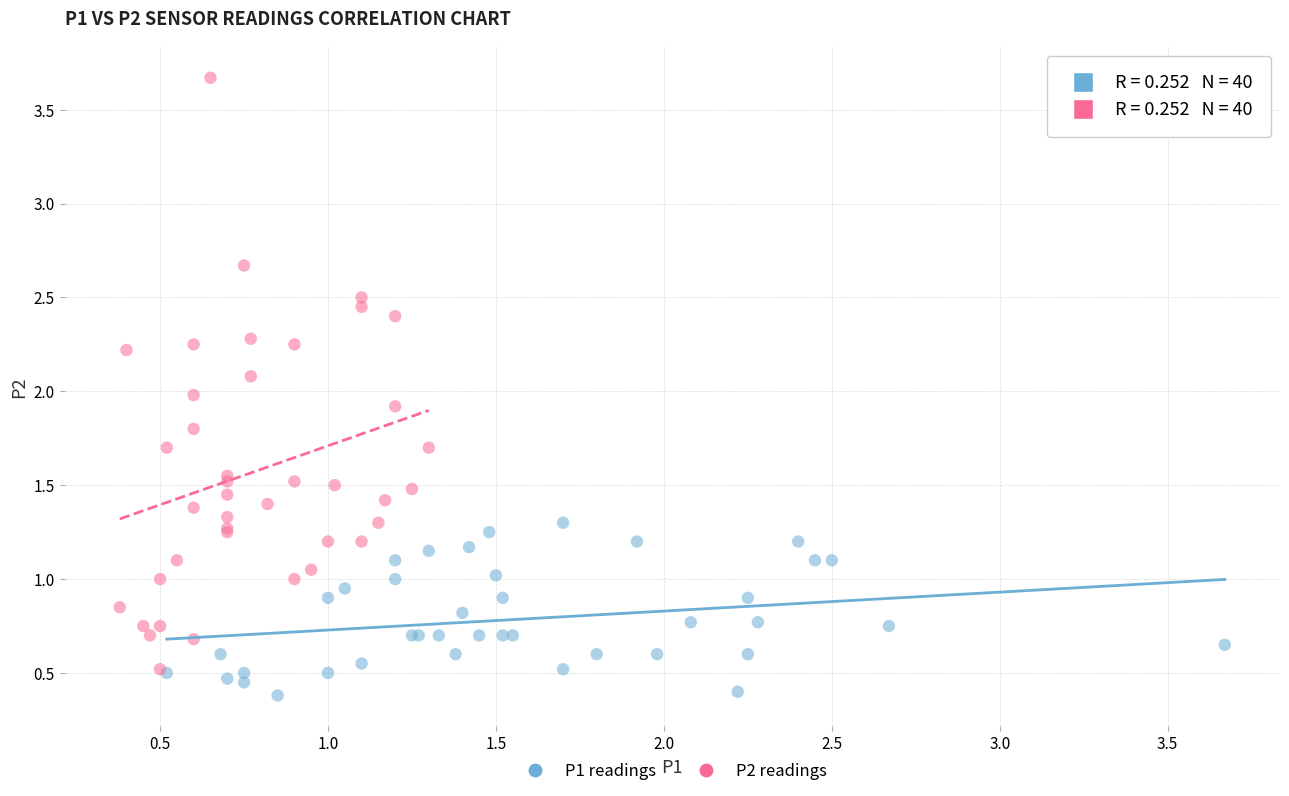

Which series reaches the maximum Y coordinate?

P2 readings